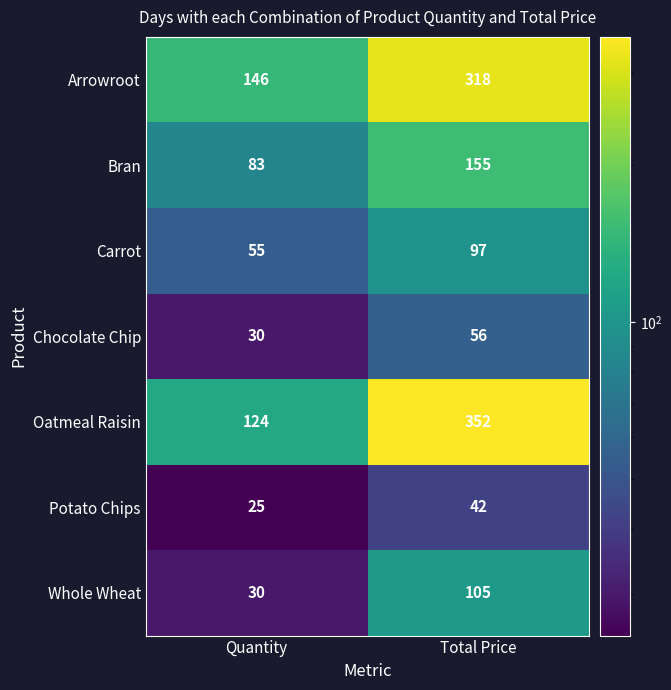

Between Quantity and Total Price, which series saw the biggest shift?

Oatmeal Raisin